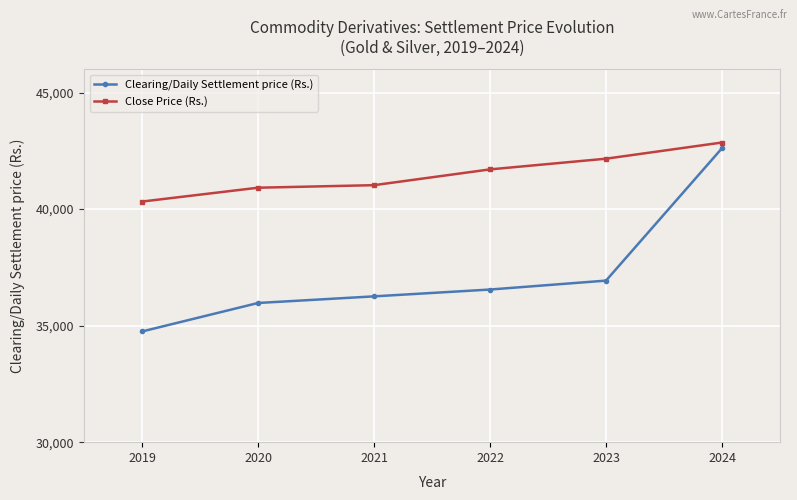

True or false: Clearing/Daily Settlement price (Rs.) and Close Price (Rs.) intersect in this chart.

False